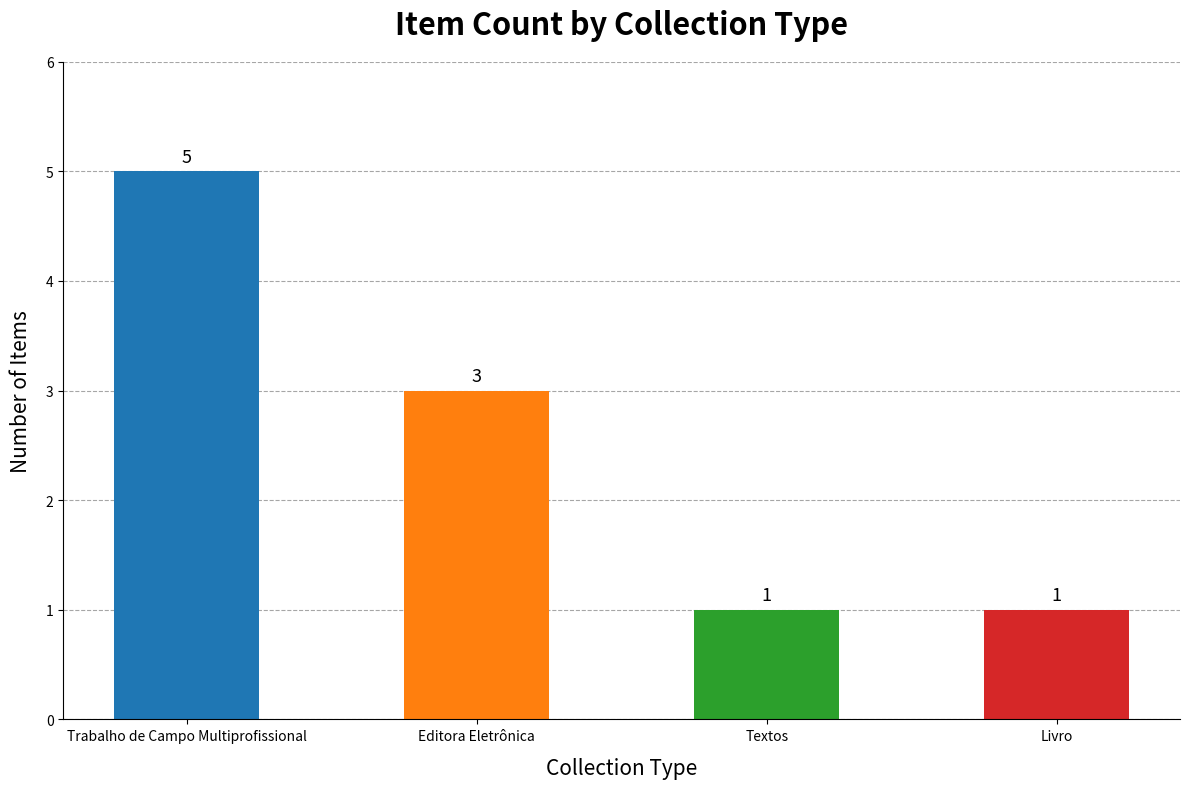

List the labels in order of value, largest first.

Trabalho de Campo Multiprofissional, Editora Eletrônica, Textos, Livro